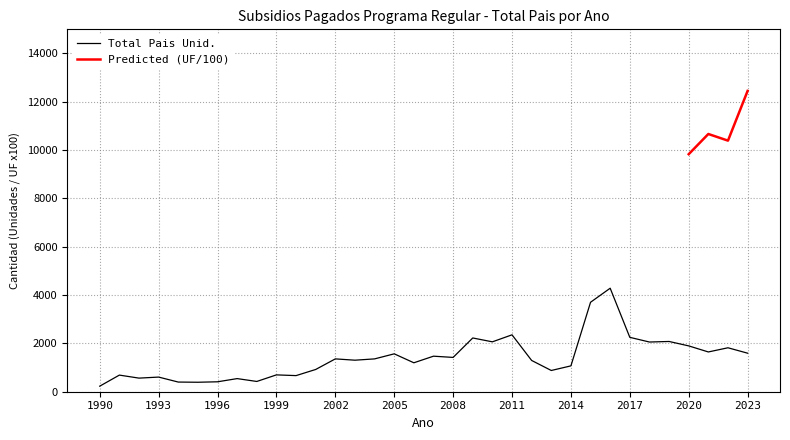

Read the value at 2016, to the nearest 100.

4300